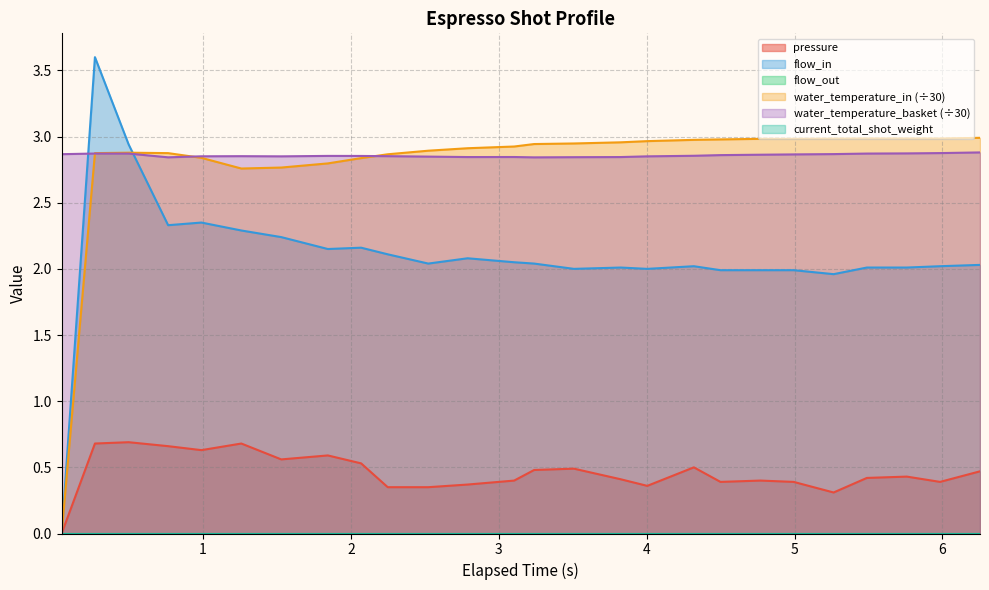

Which series ends up on top after the final intersection of flow_in and water_temperature_in?

water_temperature_in